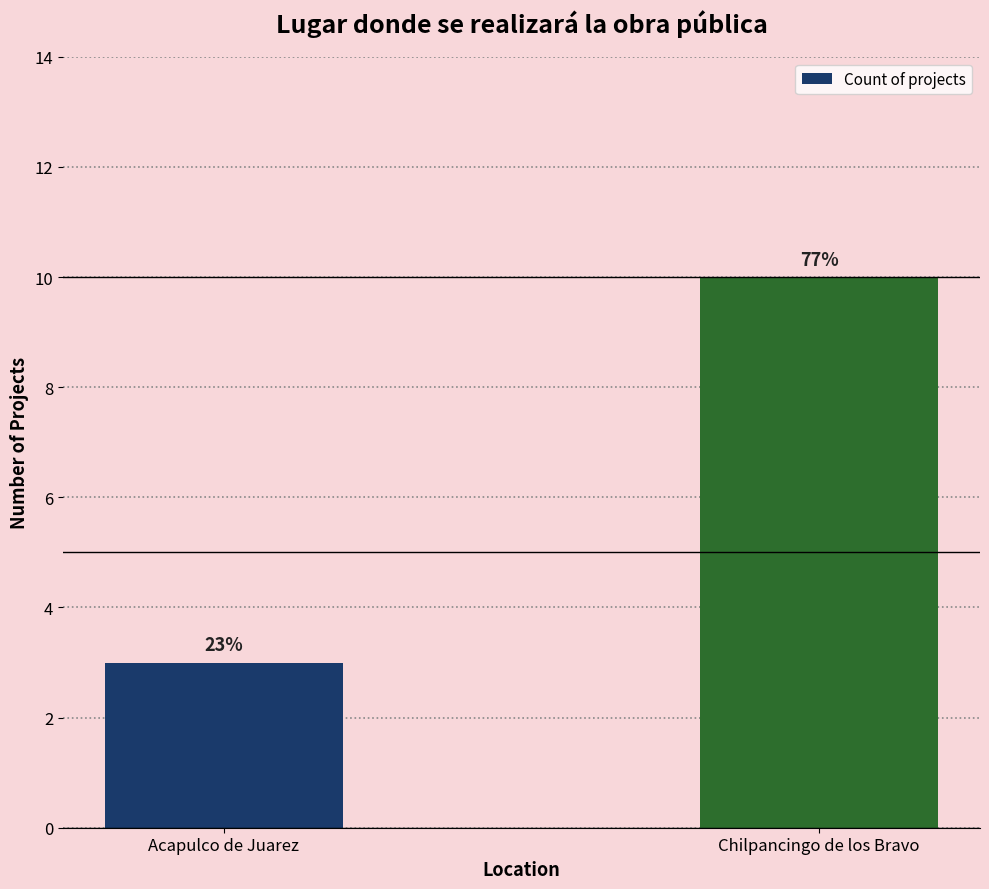

How many bars are there in total?

2